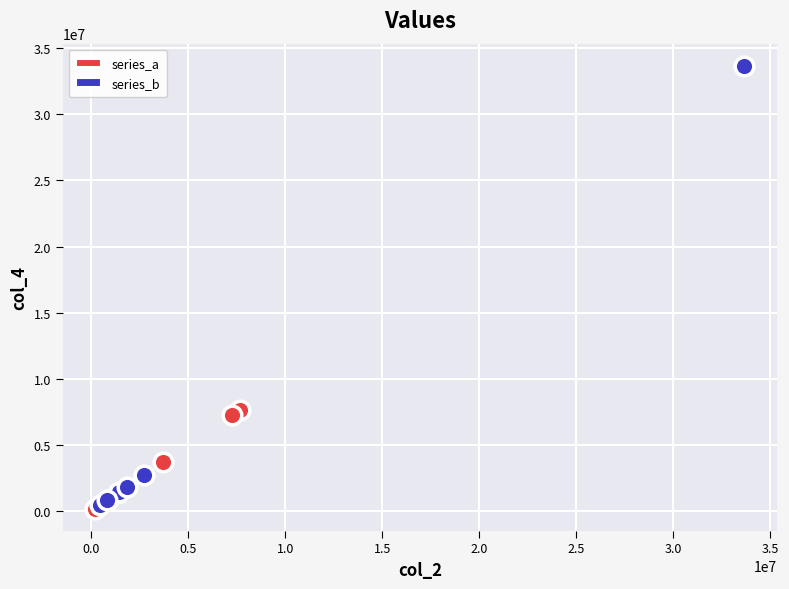

Which series reaches the maximum Y coordinate?

series_b